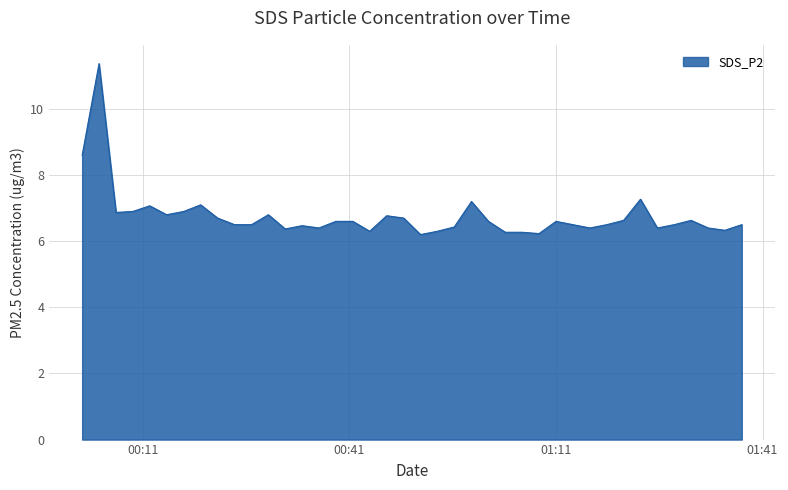

What is the minimum value shown in the chart?

6.2